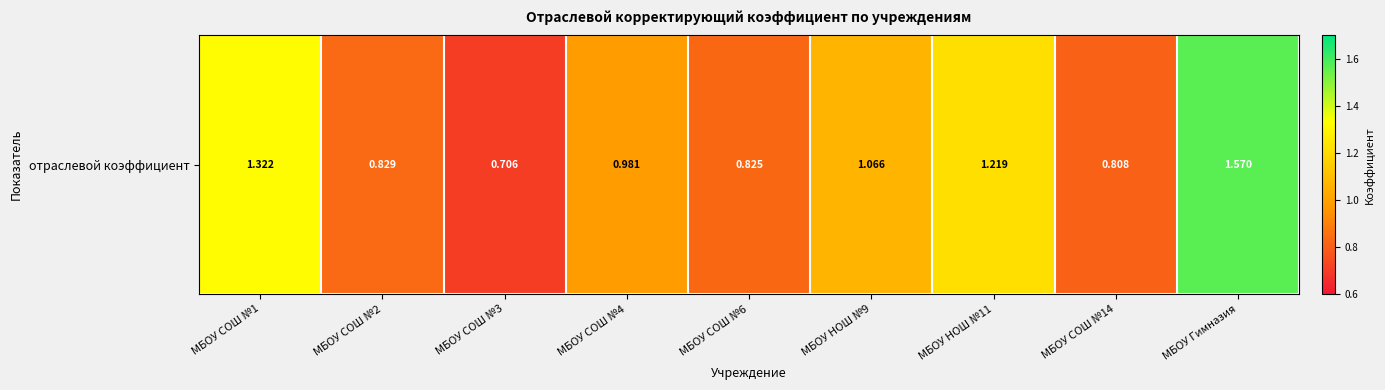

What is the sum of the values at МБОУ СОШ №4 and МБОУ СОШ №14?

1.8